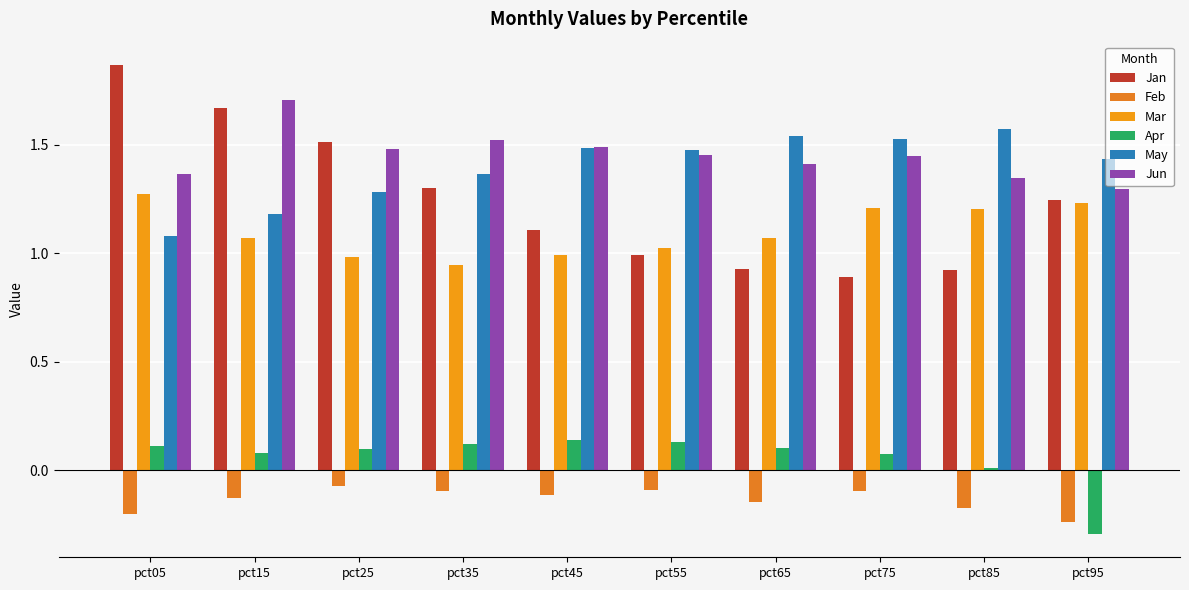

What is the sum of the Mar values at pct55 and pct15?

2.1